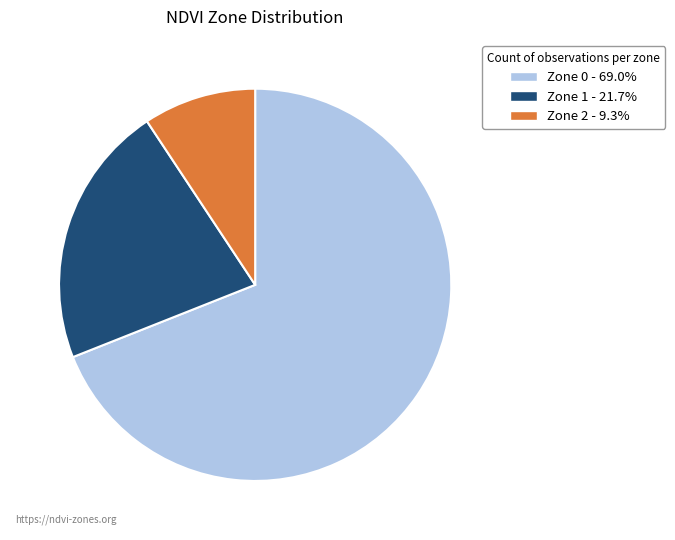

The Zone 2 slice represents 9% of the pie. True or false?

True